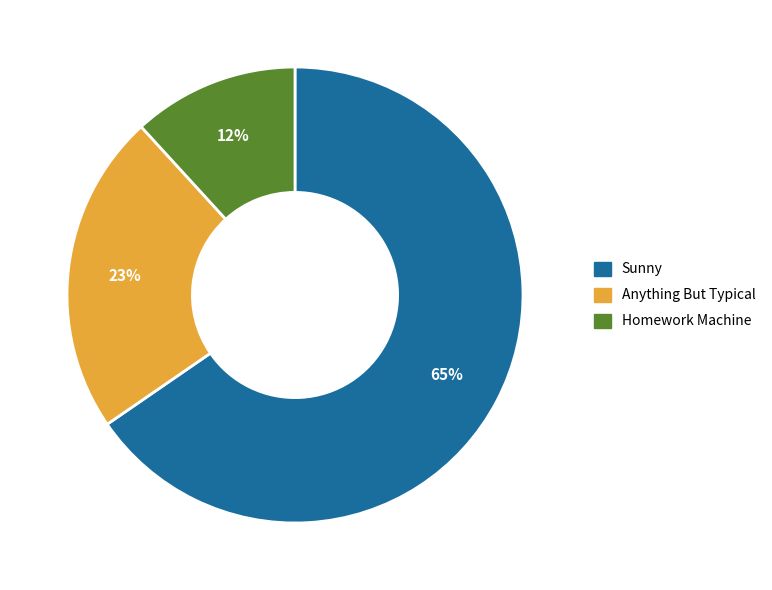

Does Homework Machine represent more than half of the total?

No